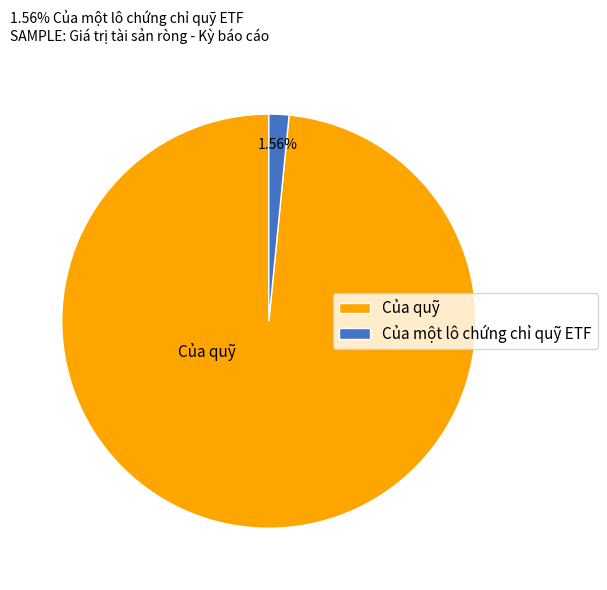

How many segments does this pie chart have?

2